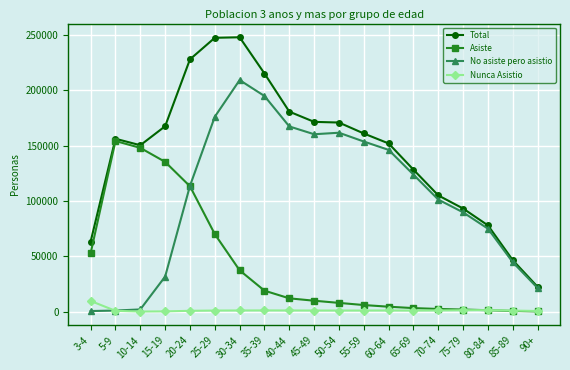

Which series changed the most between 30-34 and 70-74?

Total